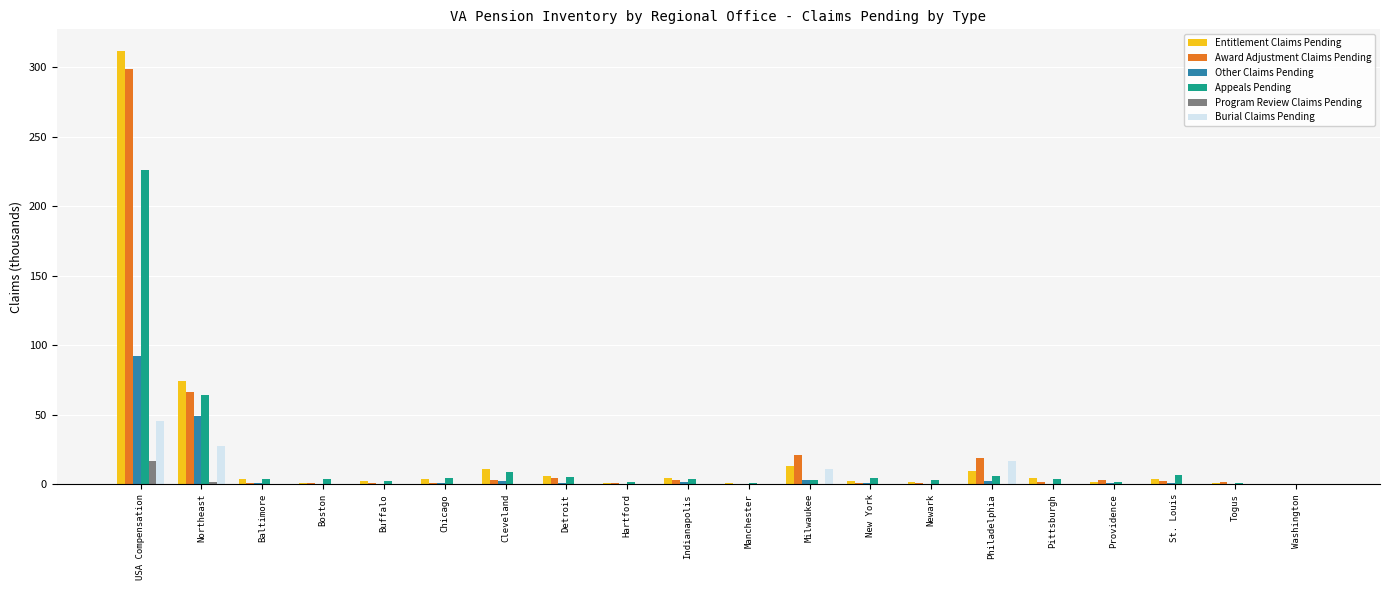

The Burial Claims Pending series shows 0.0 at Boston. True or false?

True